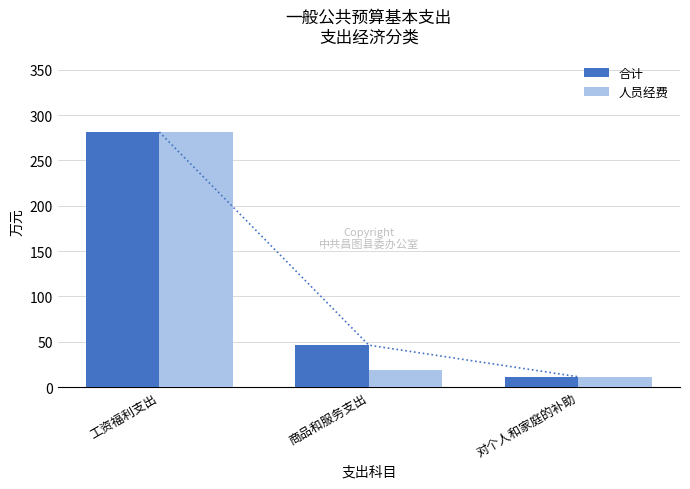

List the series in order of their overall mean, highest first.

合计, 人员经费